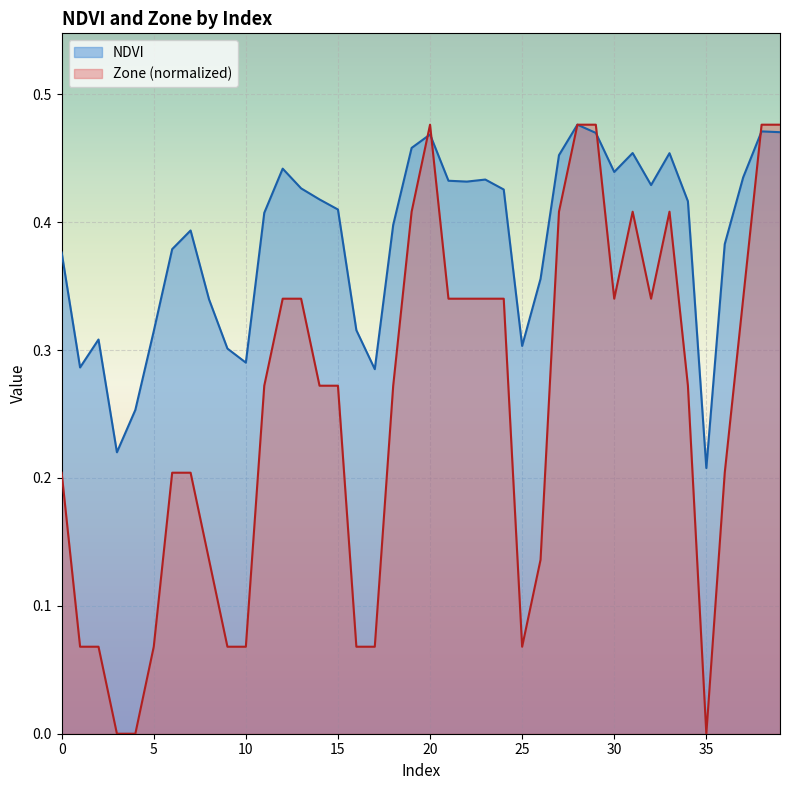

What is the label of the 14th point from the right?

26